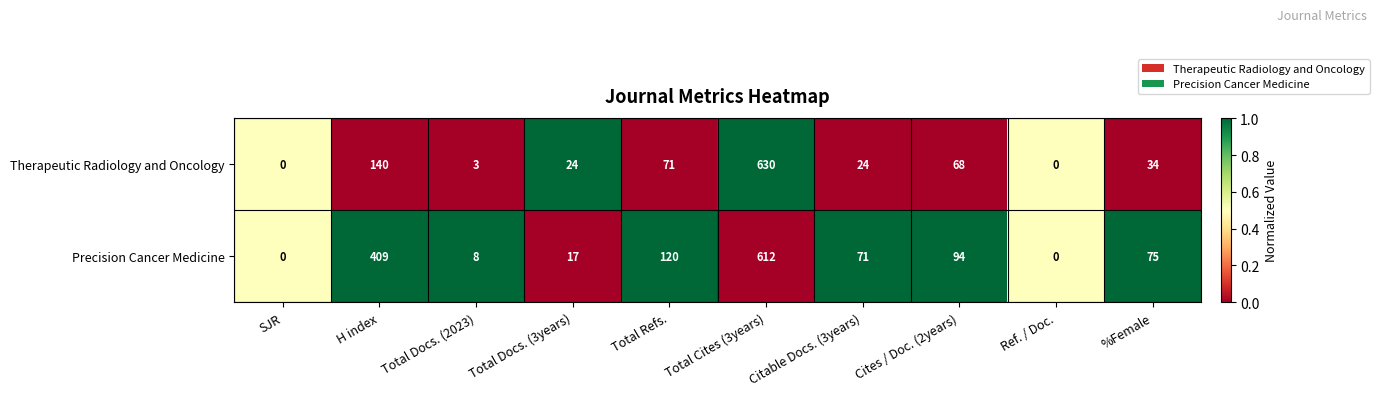

What is the total value across all series at Total Refs.?

191